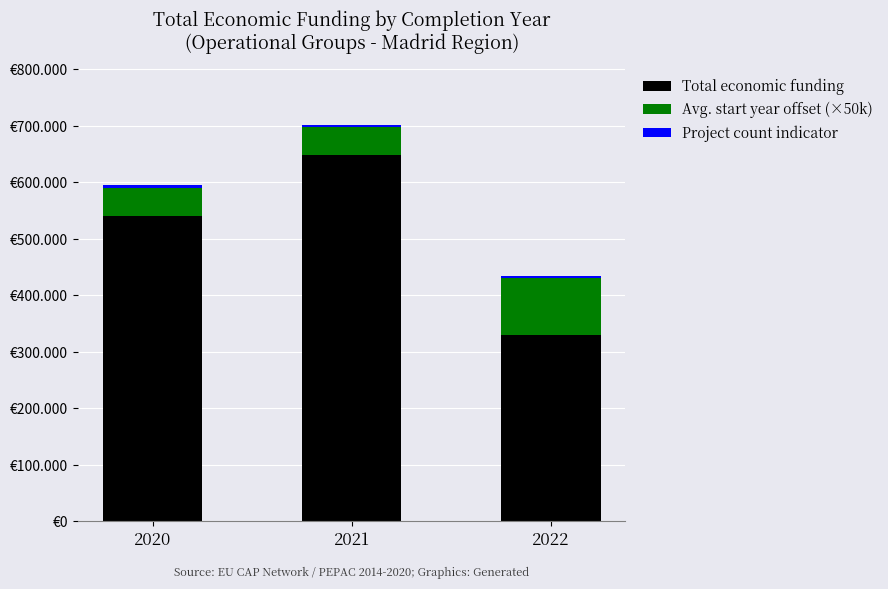

Count the Avg. start year offset (×50k) values in the range 50000 to 100000.

3